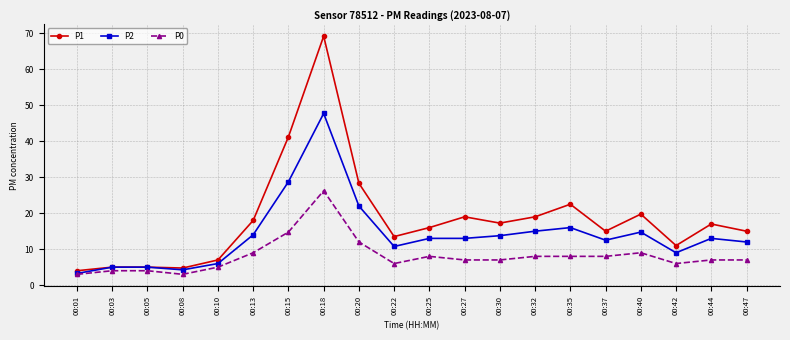

What is the smallest value displayed?

3.0